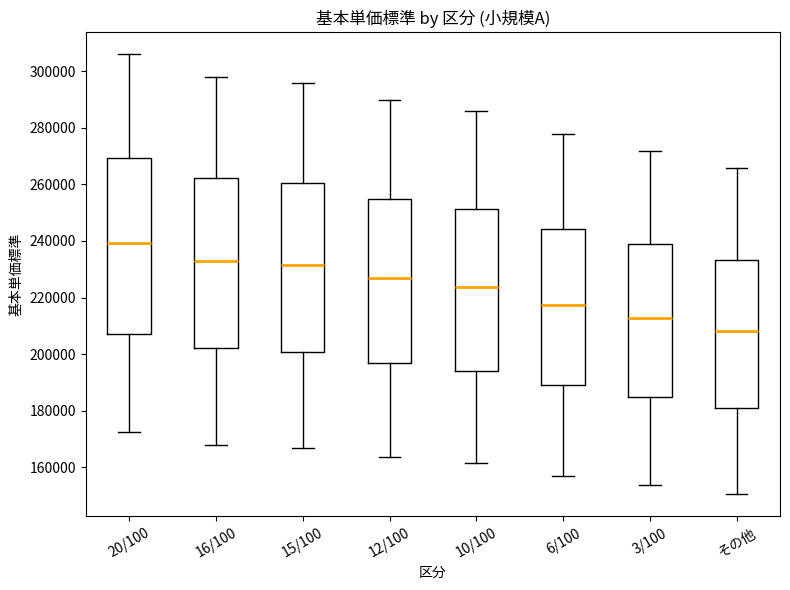

Which box has the highest median line?

20/100